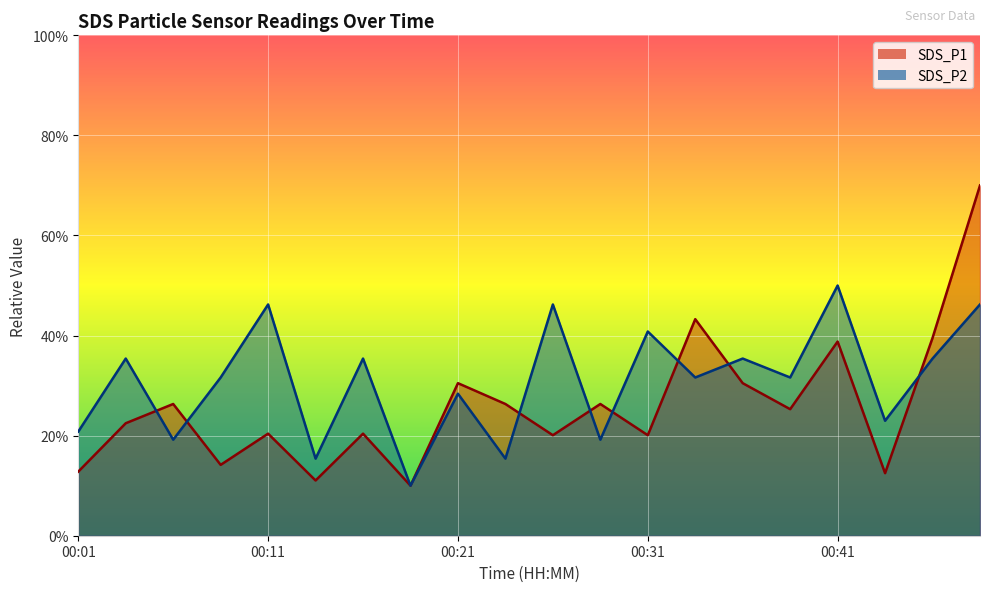

Is it true that SDS_P1 equals 1.2 at 00:43?

True